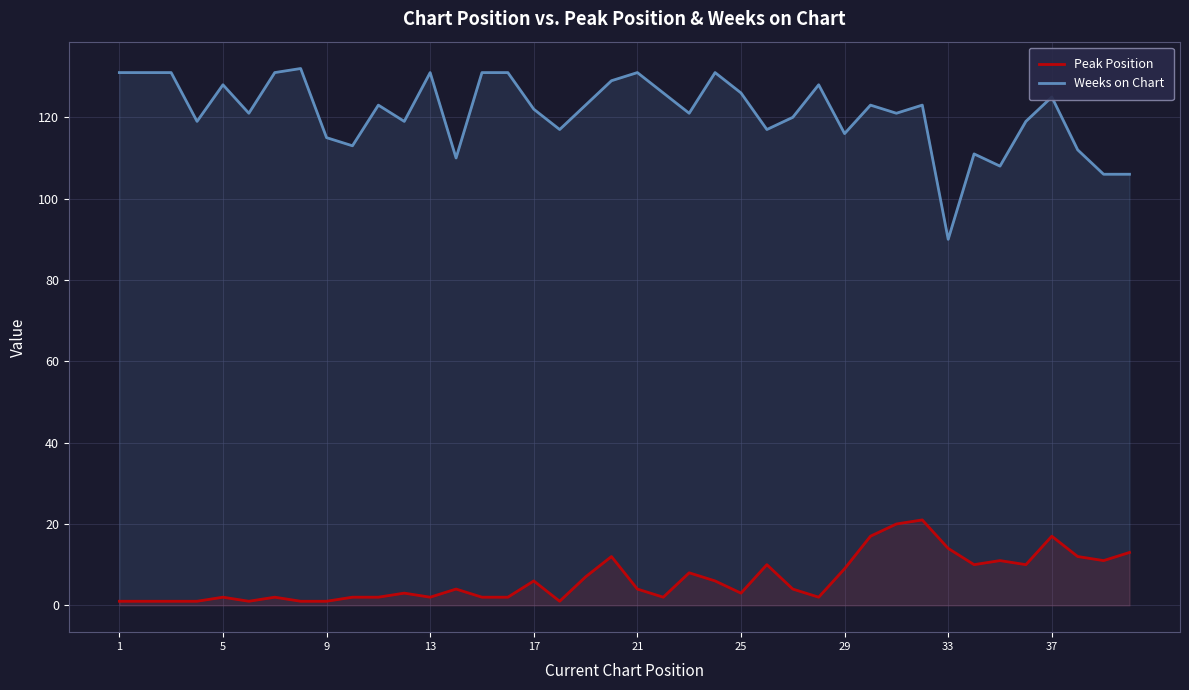

Rank the series at 29 from highest to lowest value.

Weeks on Chart, Peak Position